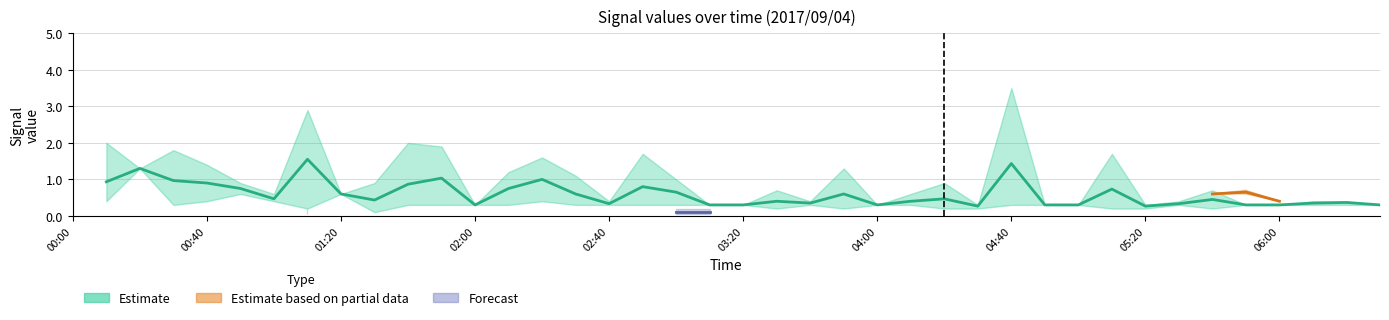

What is the sum of the Estimate values at 13 and 25?

1.1